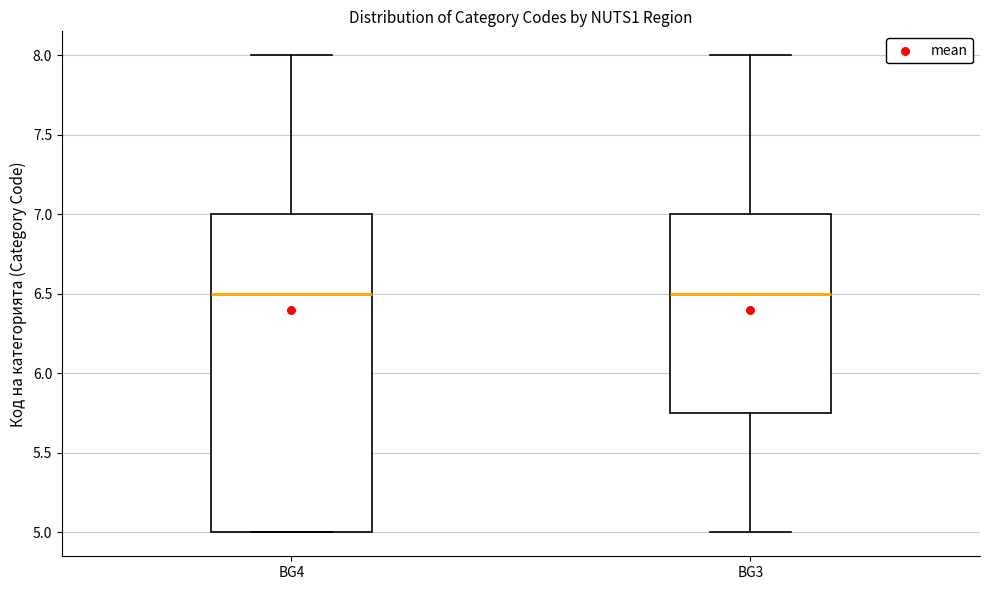

Reading left to right, transcribe this box plot: for each box, give where its median line is, the range the box spans, and where its two whiskers end, as read against the y-axis. The values are not printed on the chart, so give them approximately, as read against the axis.

BG4: median 6.50, box 5.00 to 7.00, whiskers 5.00 to 8.00
BG3: median 6.50, box 5.75 to 7.00, whiskers 5.00 to 8.00